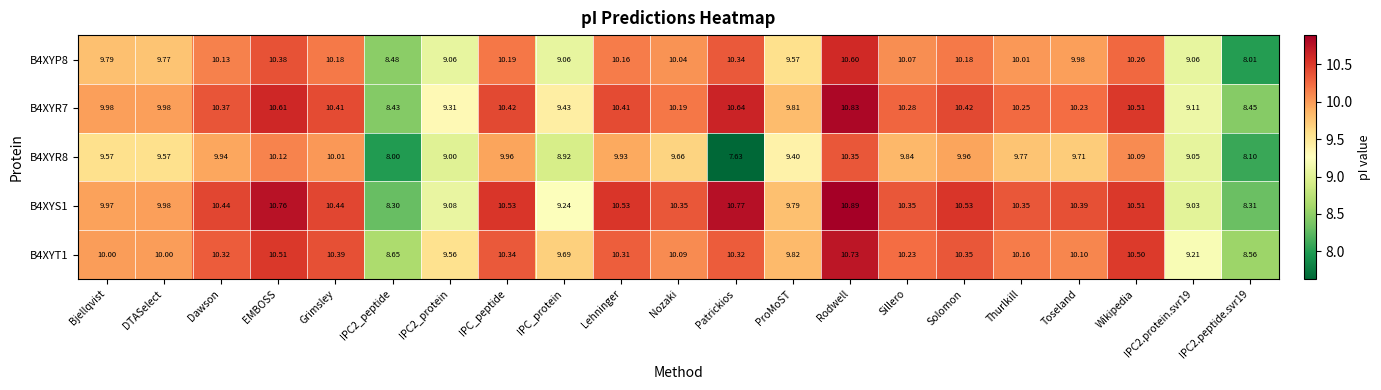

Rank the series at Patrickios from highest to lowest value.

B4XYS1, B4XYR7, B4XYP8, B4XYT1, B4XYR8